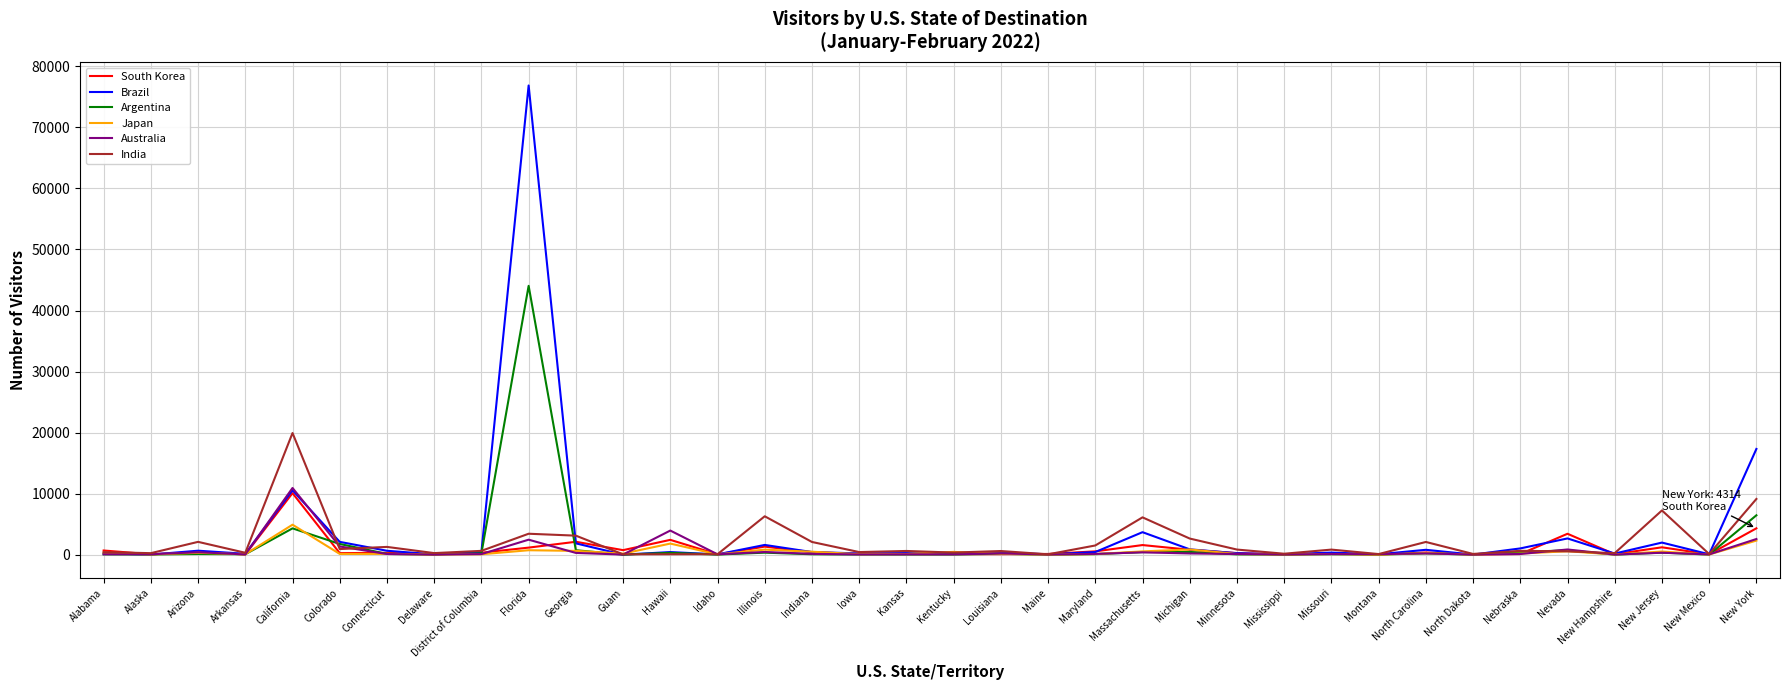

Which series has the widest spread of values?

Brazil